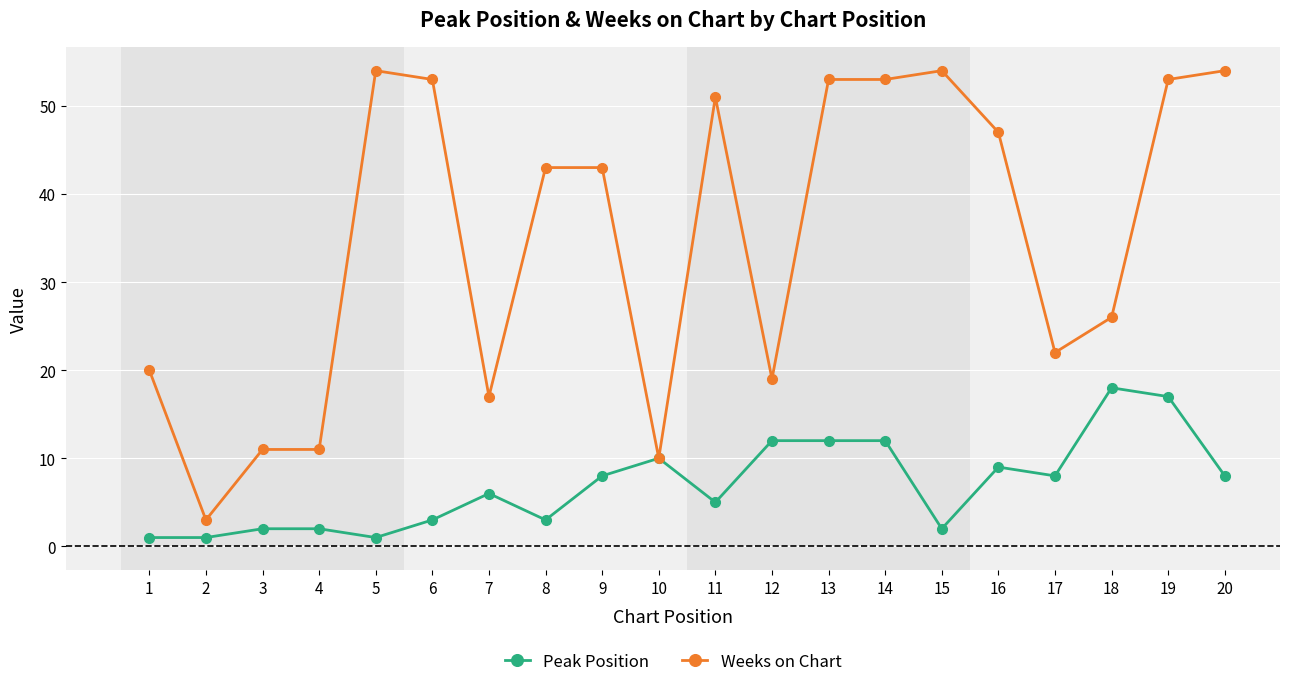

Reading left to right, transcribe all the data shown in this chart.

Peak Position: 1	1	2	2	1	3	6	3	8	10	5	12	12	12	2	9	8	18	17	8
Weeks on Chart: 20	3	11	11	54	53	17	43	43	10	51	19	53	53	54	47	22	26	53	54